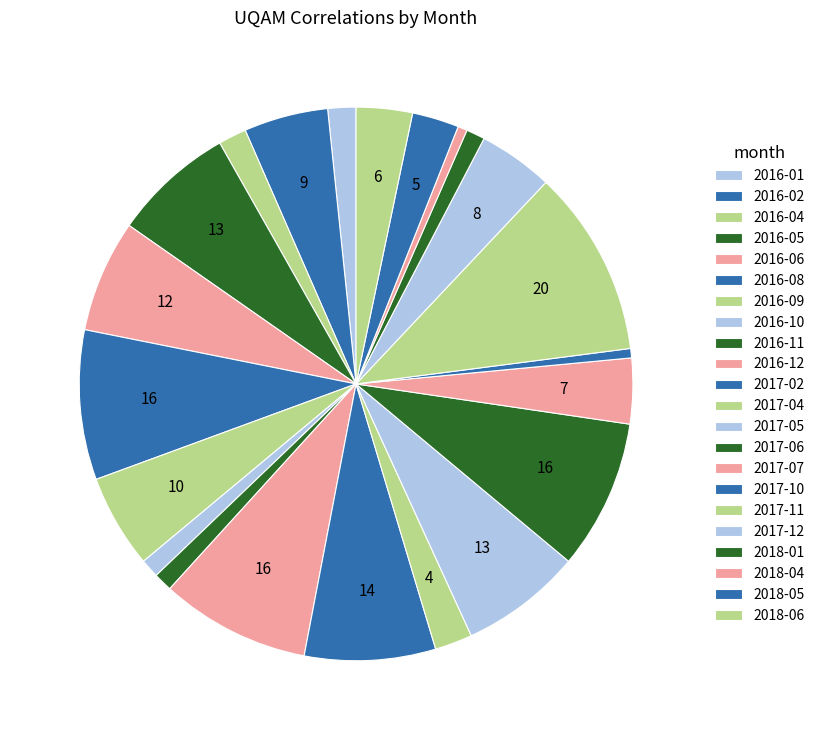

Is 2016-01 the majority of the pie?

No